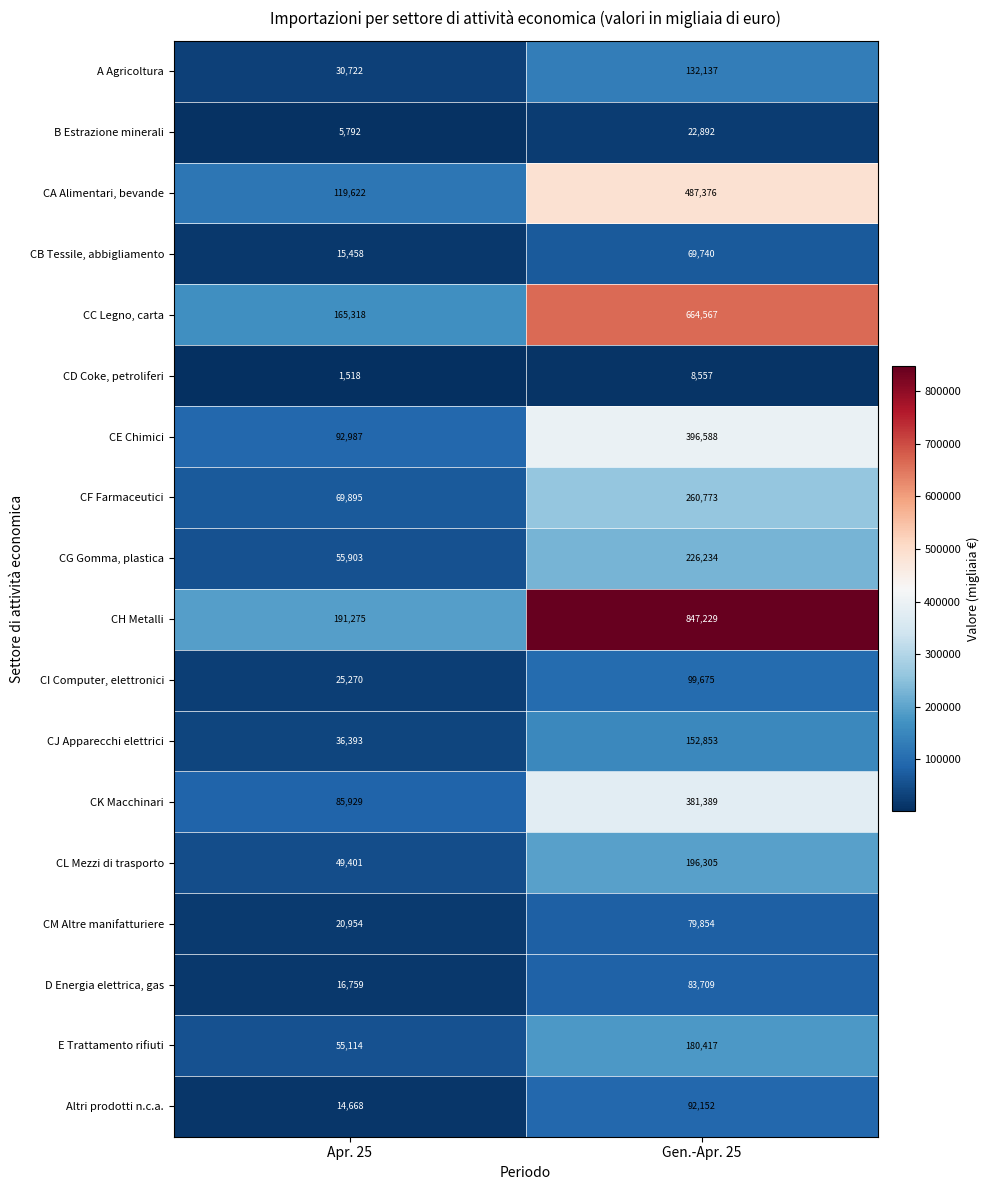

What is the minimum value shown in the chart?

1518